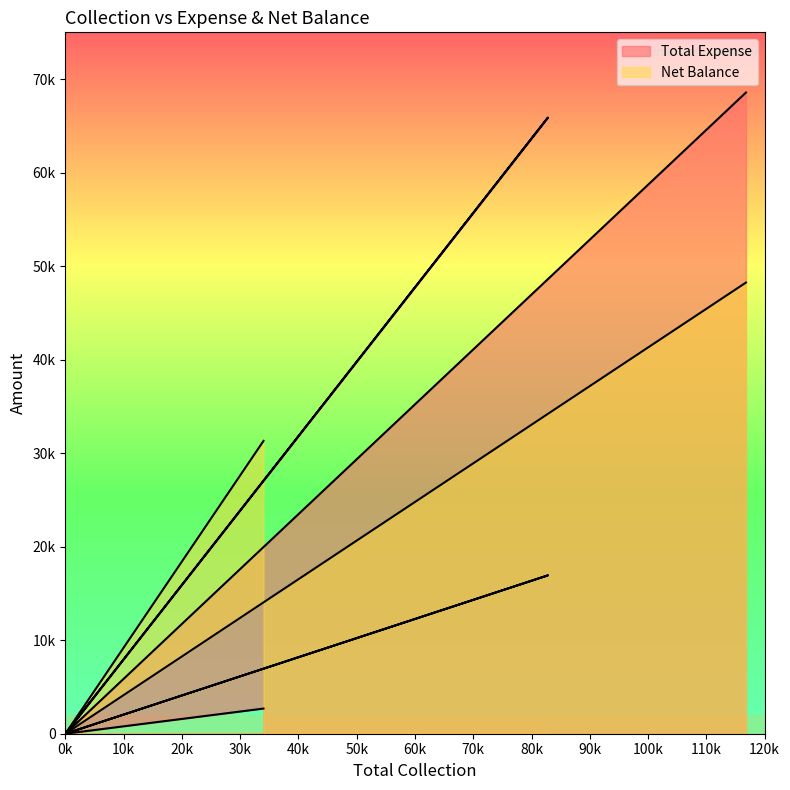

Reading right to left, transcribe all the data shown in this chart.

Total Expense: 68560	0	65870	0	0	2690
Net Balance: 48240	0	16930	0	0	31310